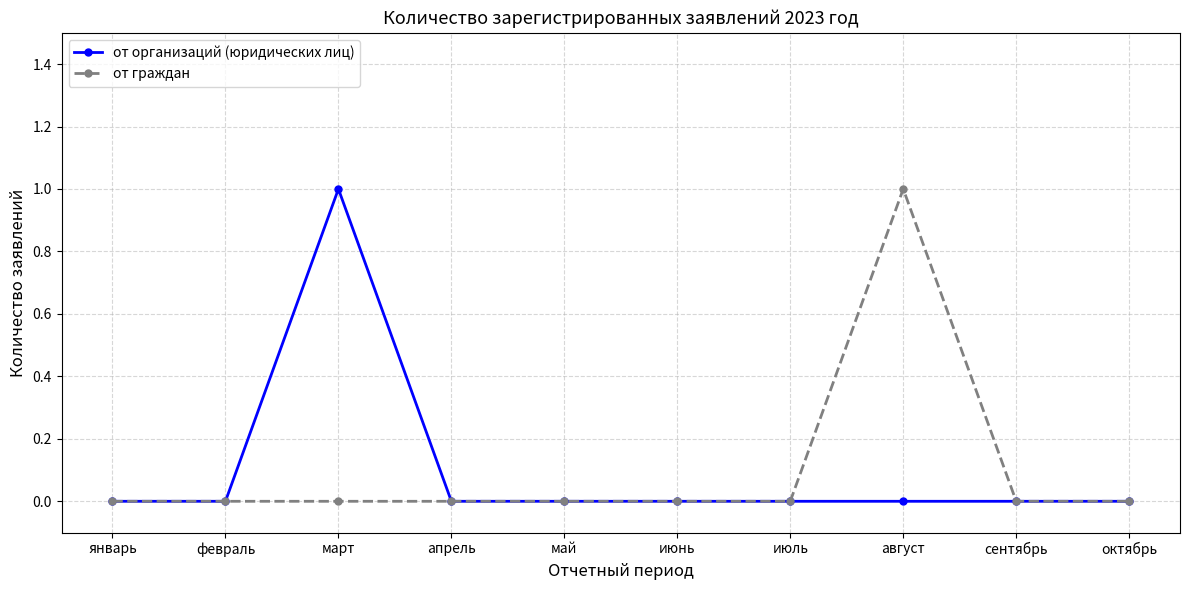

Reading right to left, what are all the values shown in this chart?

от организаций (юридических лиц): 0	0	0	0	0	0	0	1	0	0
от граждан: 0	0	1	0	0	0	0	0	0	0